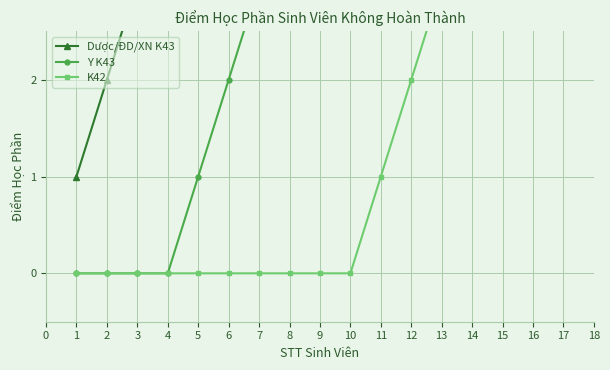

What is the value of the K42 point at the 17th from the left?

7